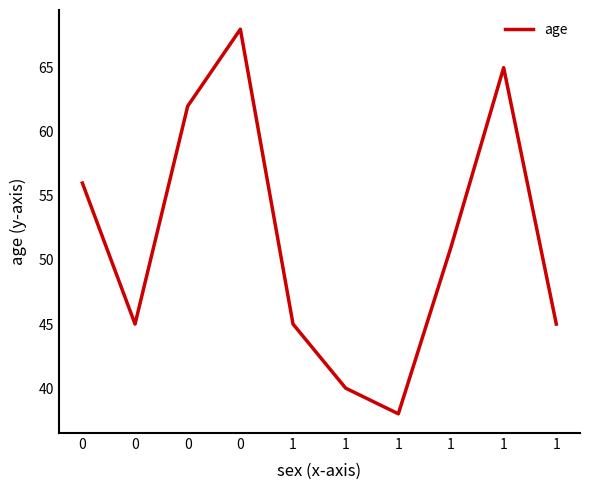

Count the number of categories in the chart.

10